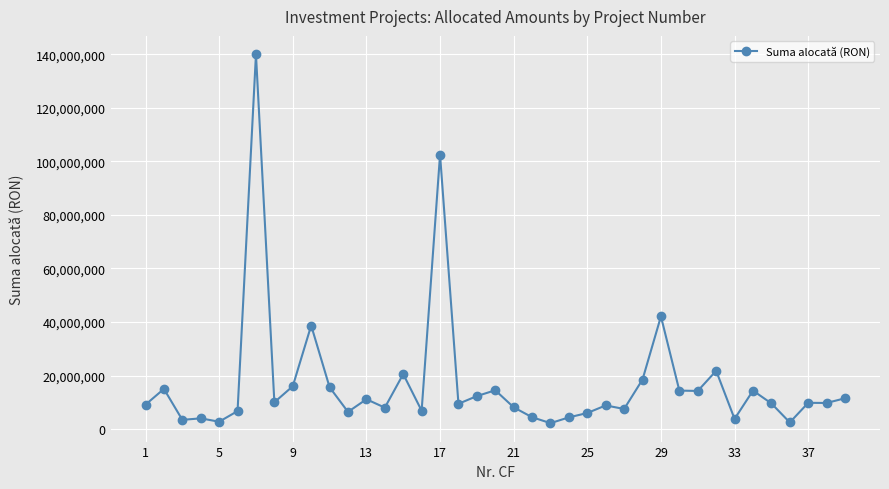

What is the value of the 13th point from the left?

11137276.7